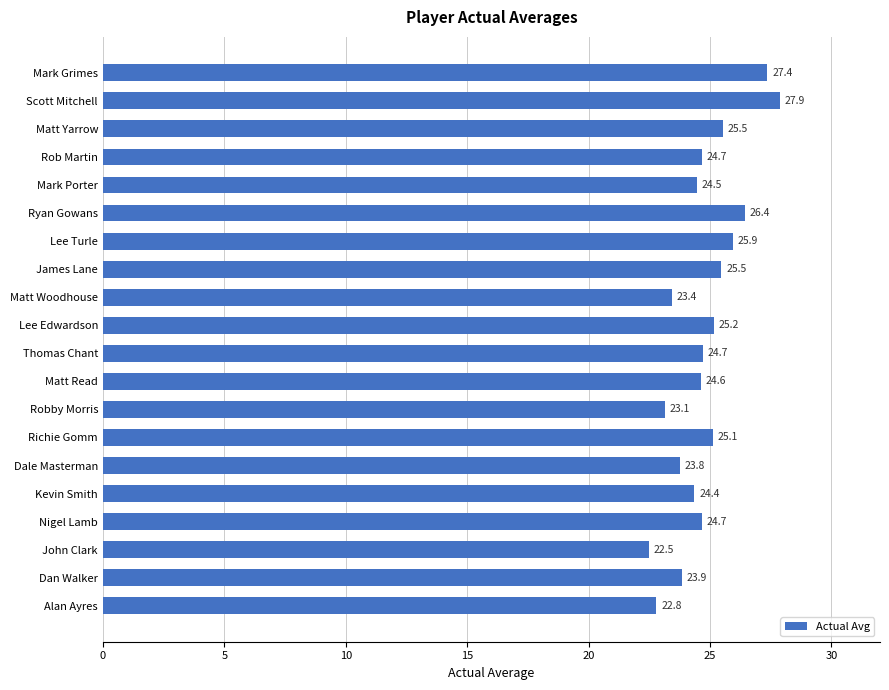

What is the average value?

24.8